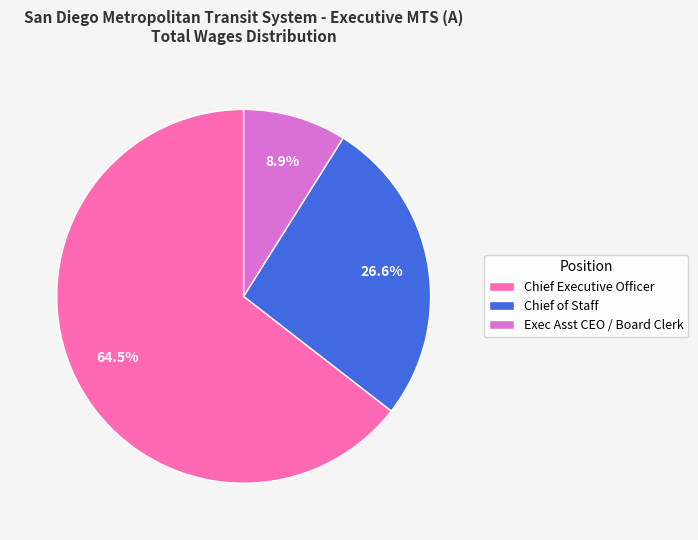

To the nearest percent, what portion does Chief of Staff represent?

27%